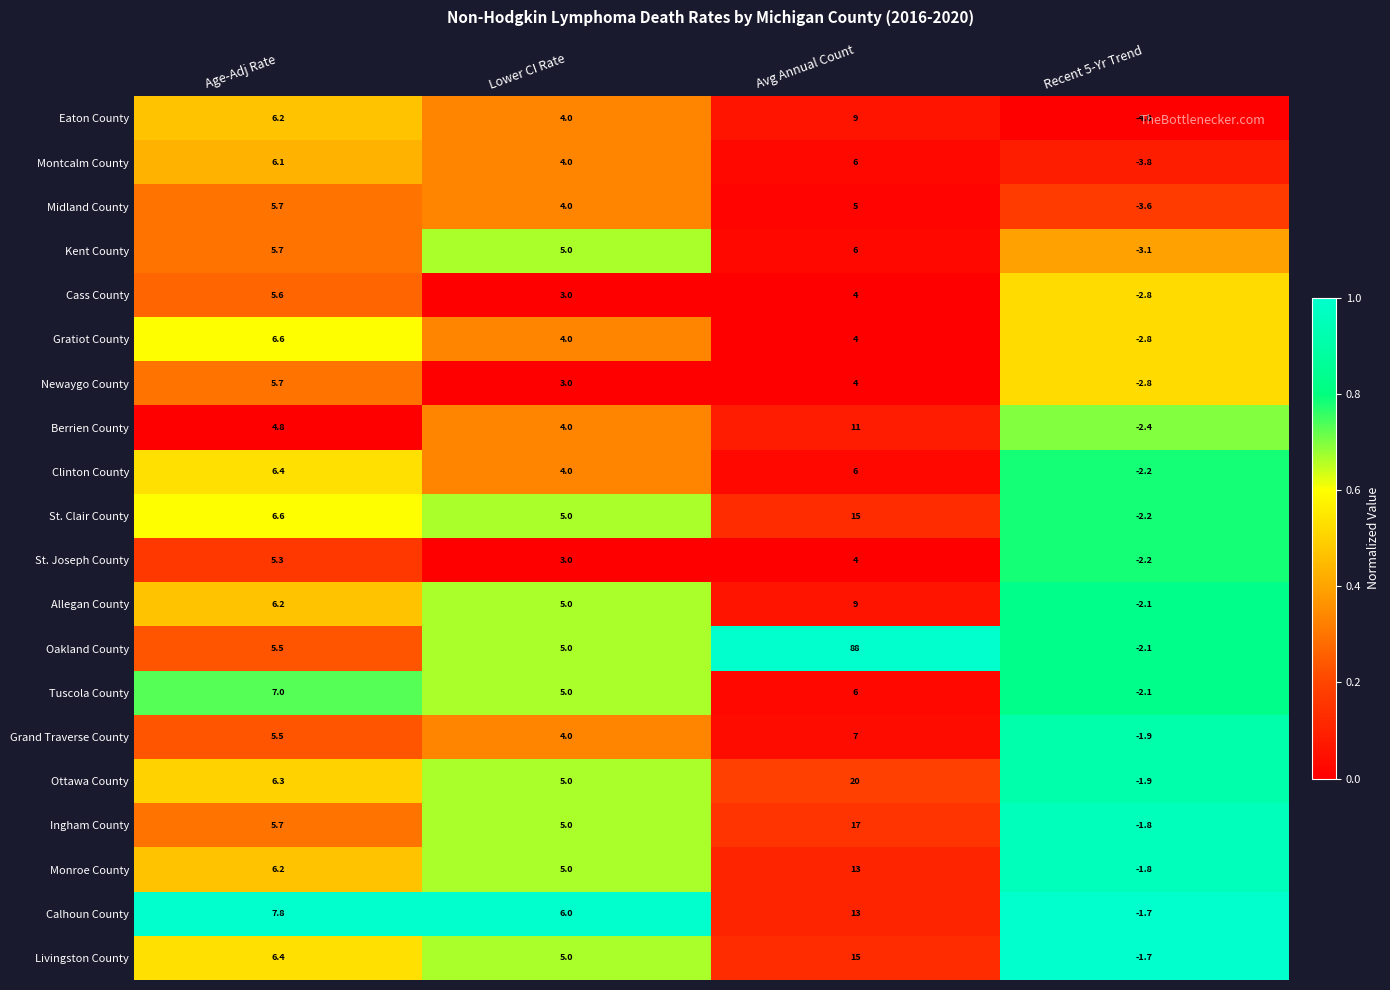

What is the sum of the Newaygo County values at Lower CI Rate and Avg Annual Count?

7.0